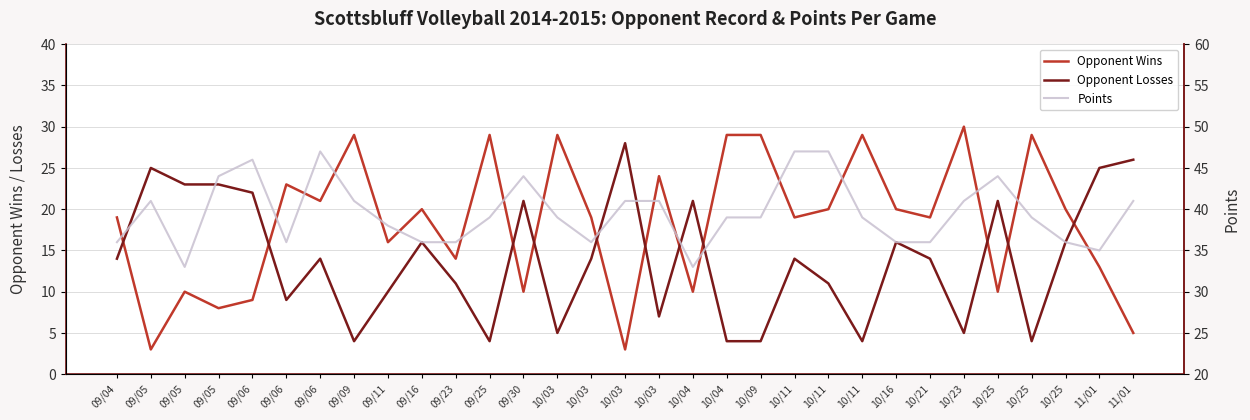

Which label corresponds to the largest value in the chart?

09/06